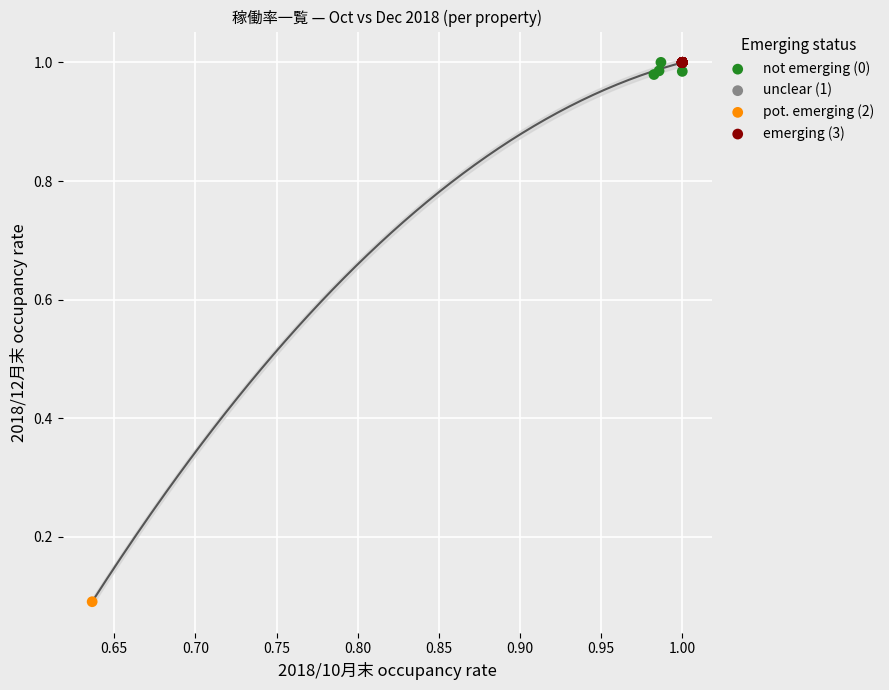

What are all the series names shown in the legend?

not emerging (0), unclear (1), pot. emerging (2), emerging (3)